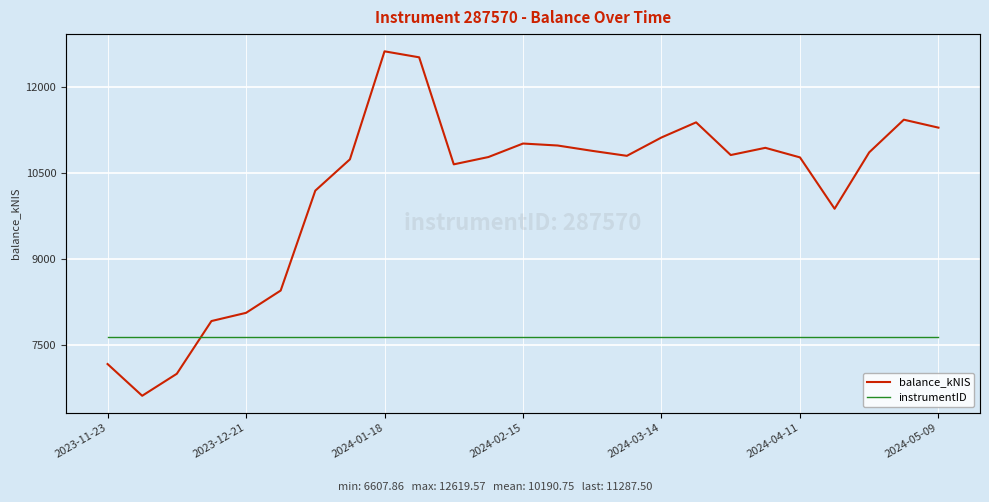

What is the highest value of the balance_kNIS series?

12619.6